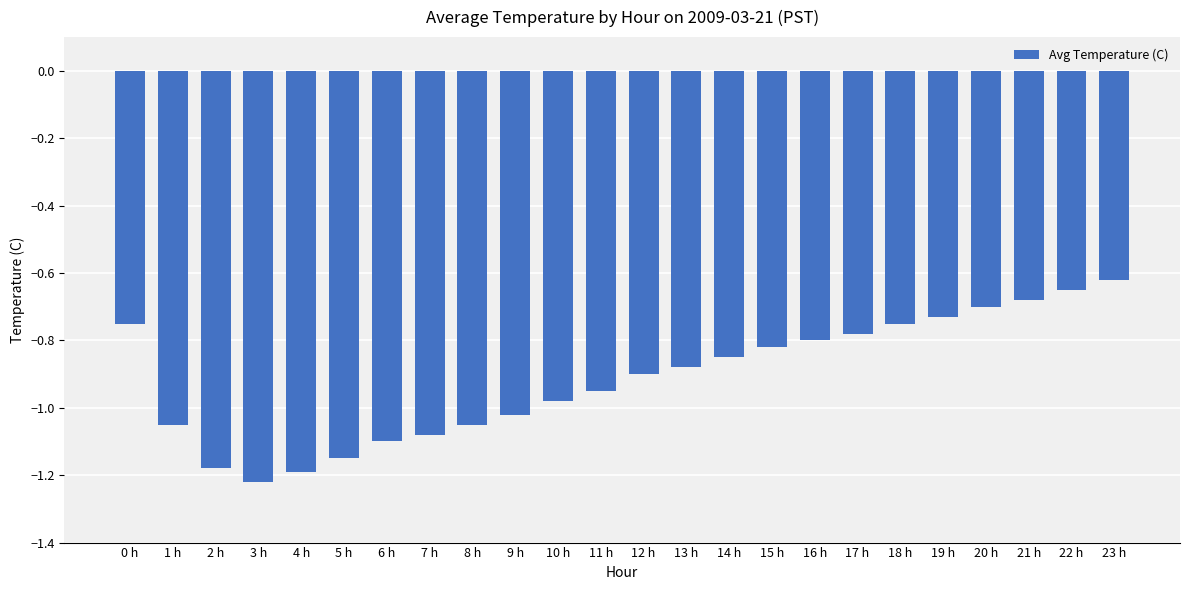

The value at 19 h is -0.7. True or false?

True